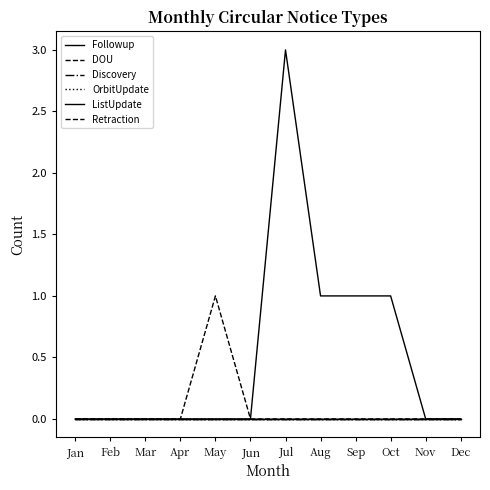

True or false: Retraction has a value of 0 at Apr.

True